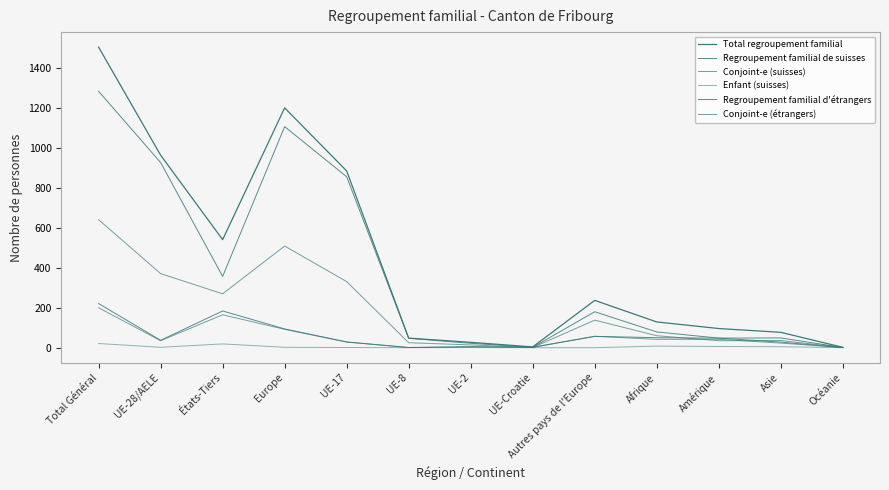

What is the label of the 12th point from the right?

UE-28/AELE